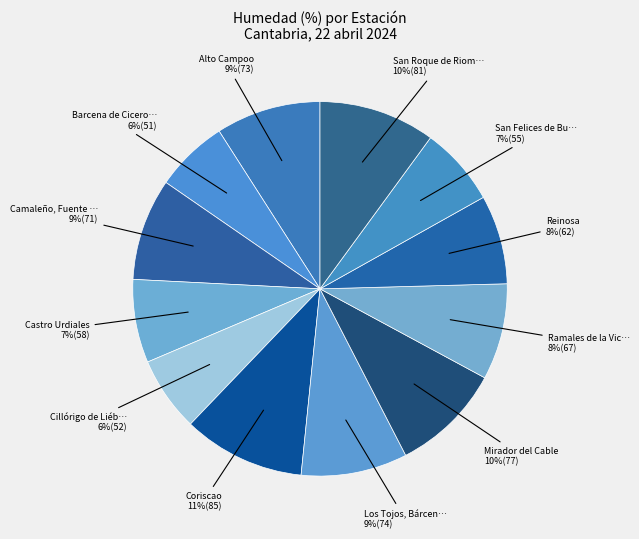

Count the number of slices in the pie.

12